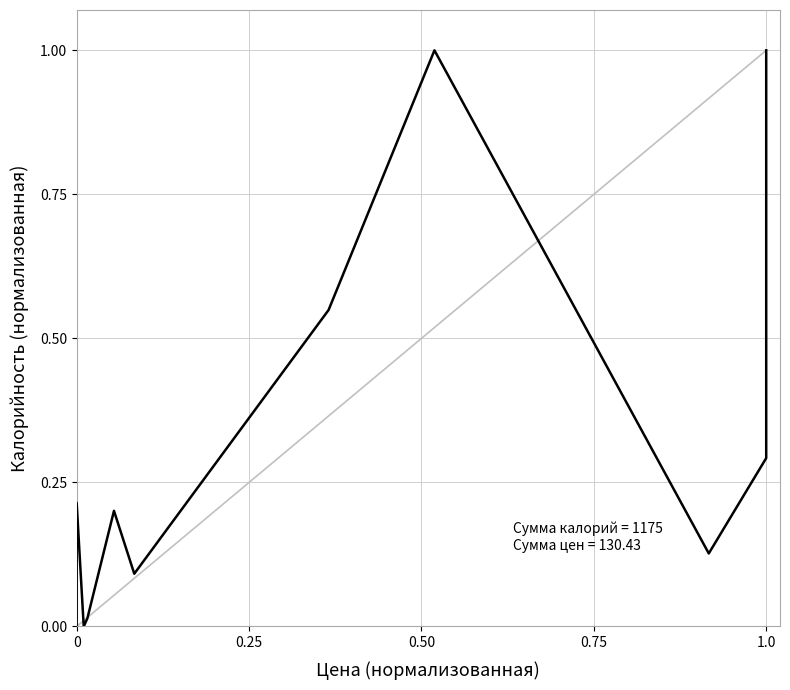

What is the sum of all values?

3.5